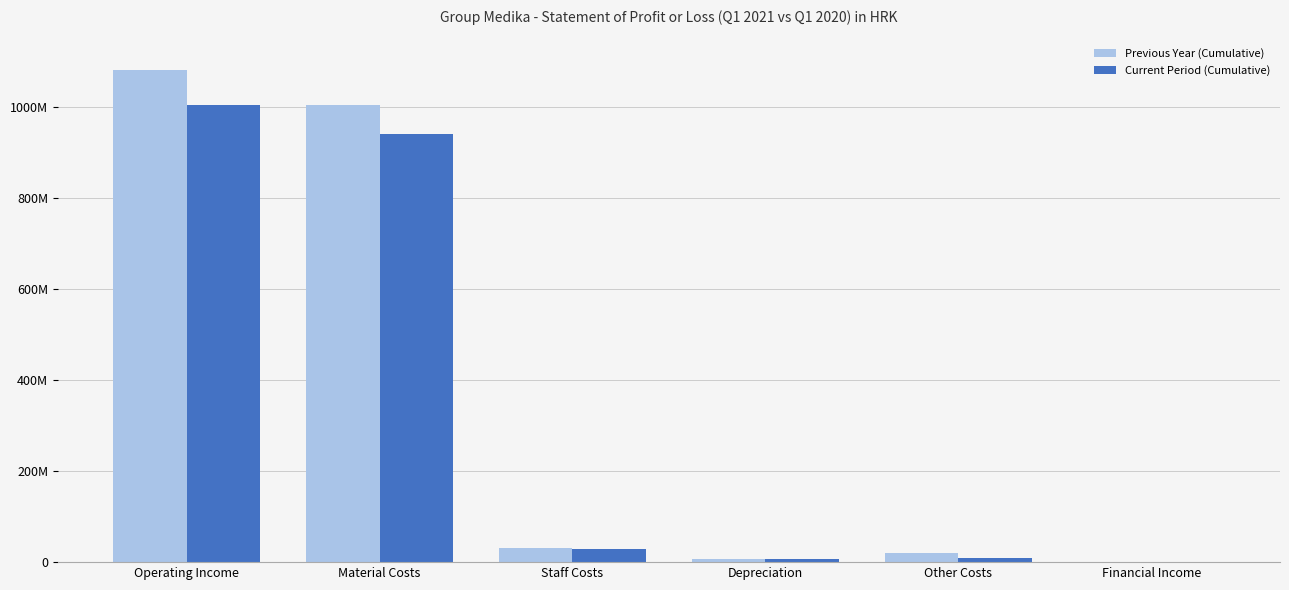

Reading left to right, list all the values displayed in this chart.

Previous Year (Cumulative): Operating Income=1080484289	Material Costs=1004832539	Staff Costs=31108132	Depreciation=6504375	Other Costs=20701455	Financial Income=539313
Current Period (Cumulative): Operating Income=1004086319	Material Costs=939029617	Staff Costs=29297721	Depreciation=7031908	Other Costs=8726349	Financial Income=1380556